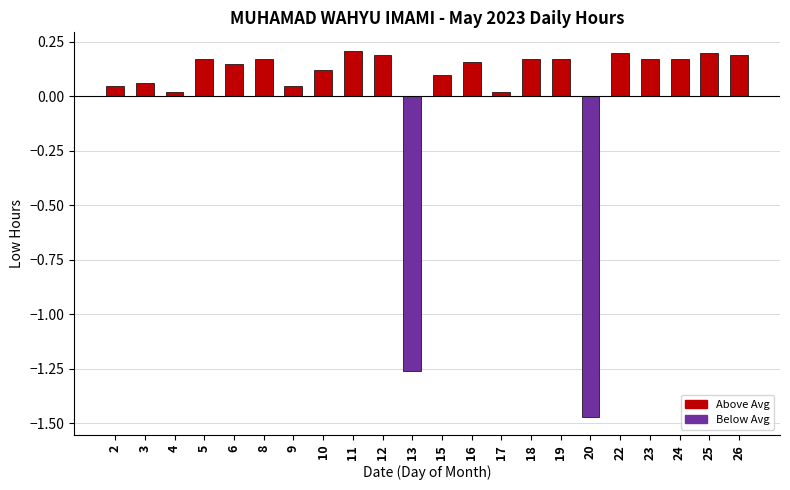

How many bars are there in total?

22